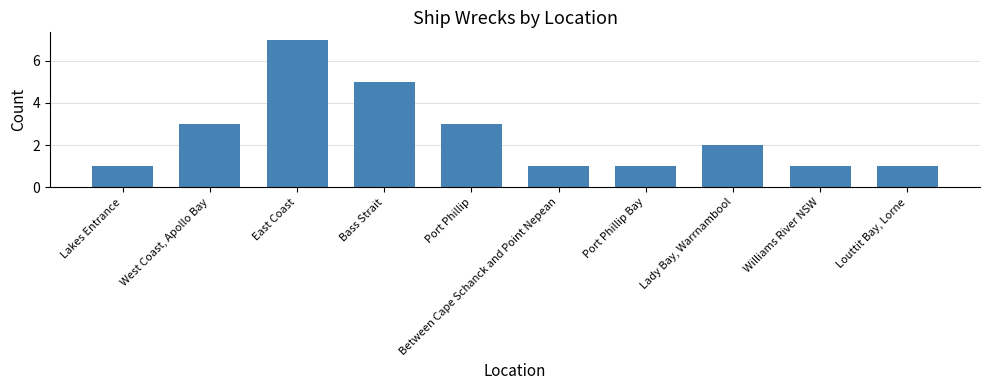

What is the value of the 8th bar from the left?

2